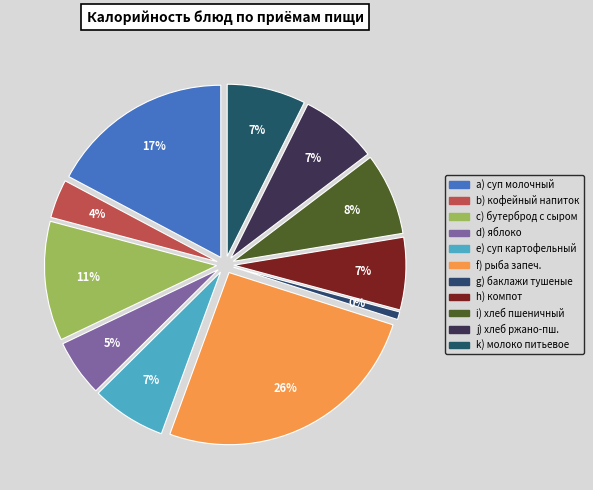

What is the change in value from рыба, запеченная с картофелем по русски to компот из свежемороженной ягоды?

-286.0